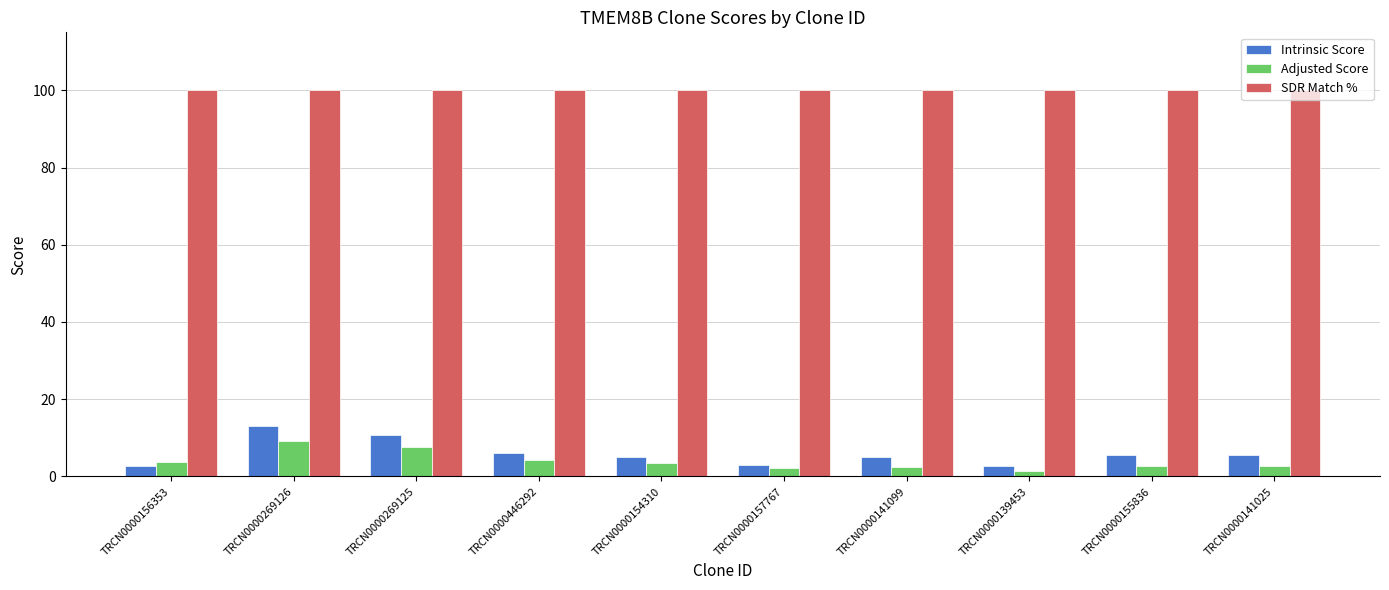

What is the maximum value shown in the chart?

100.0